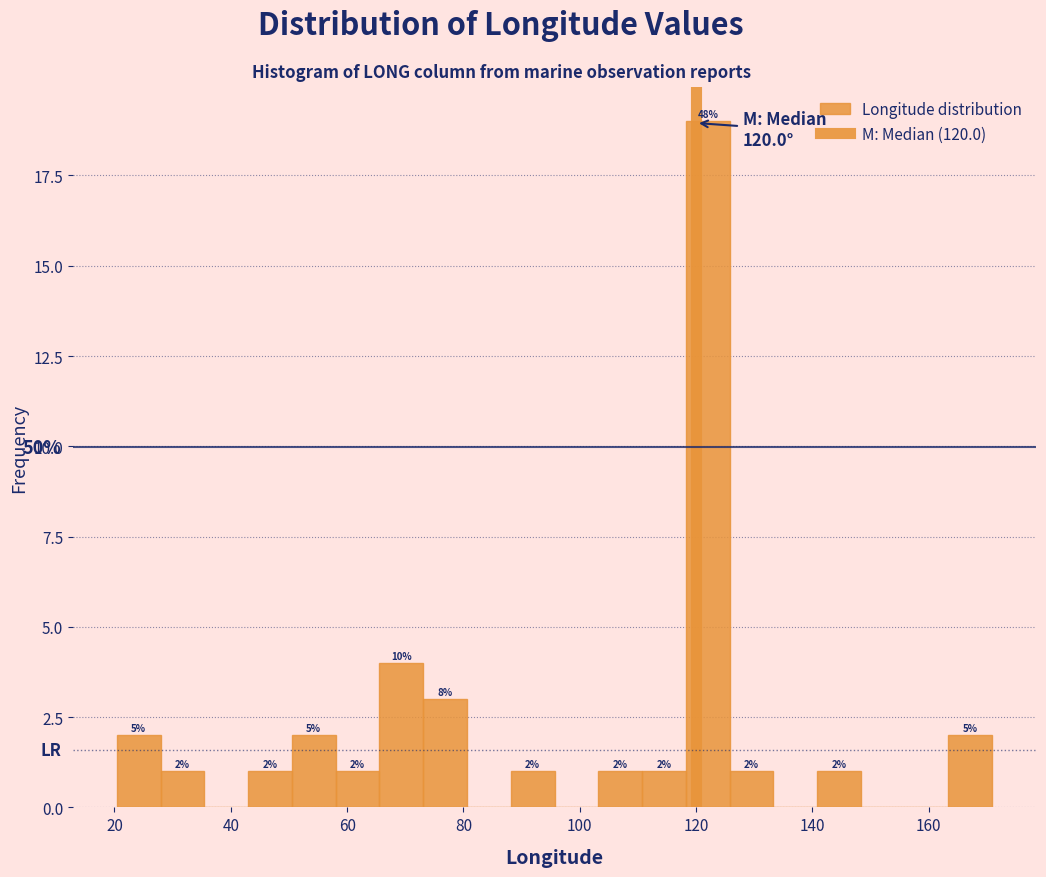

Read against the x-axis, roughly where is the centre of the tallest bar?

122